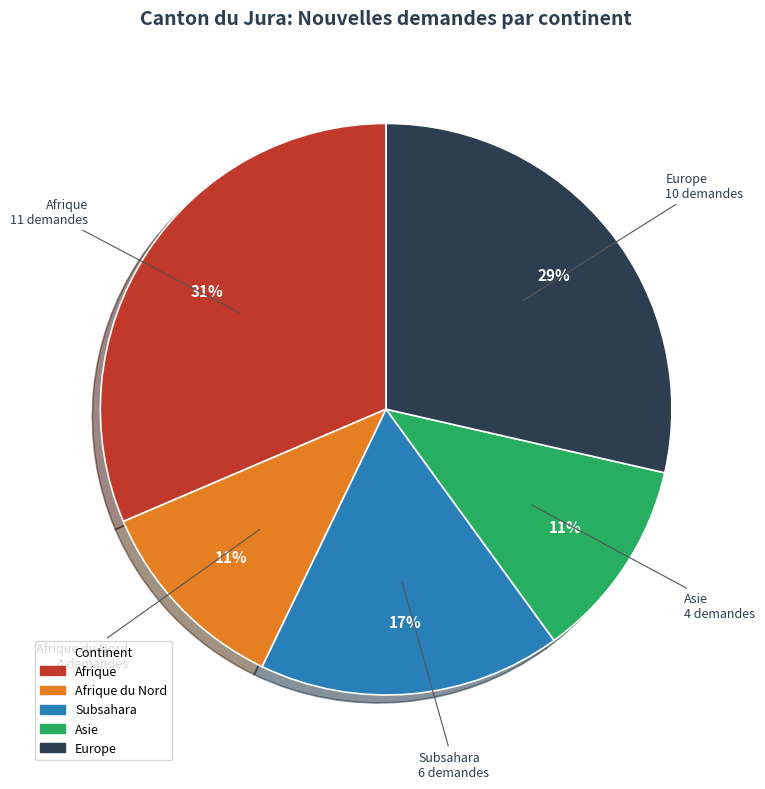

To the nearest percent, what is the average slice percentage?

20%